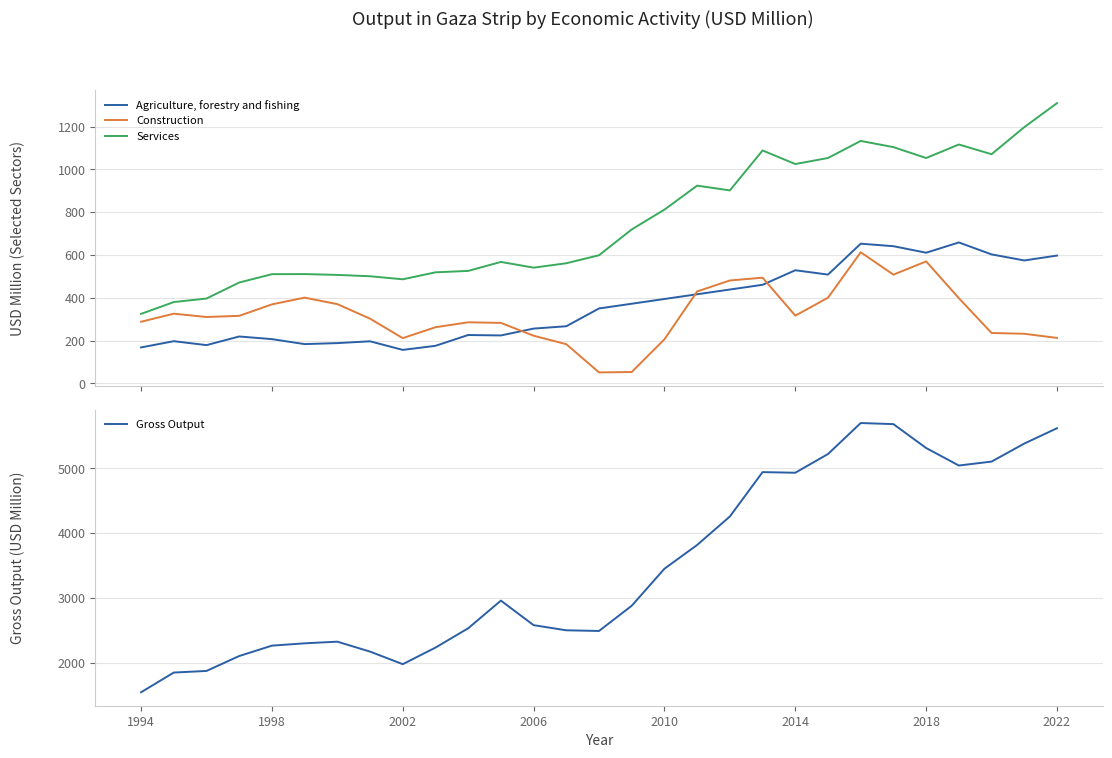

True or false: Services and Construction cross at least once.

False